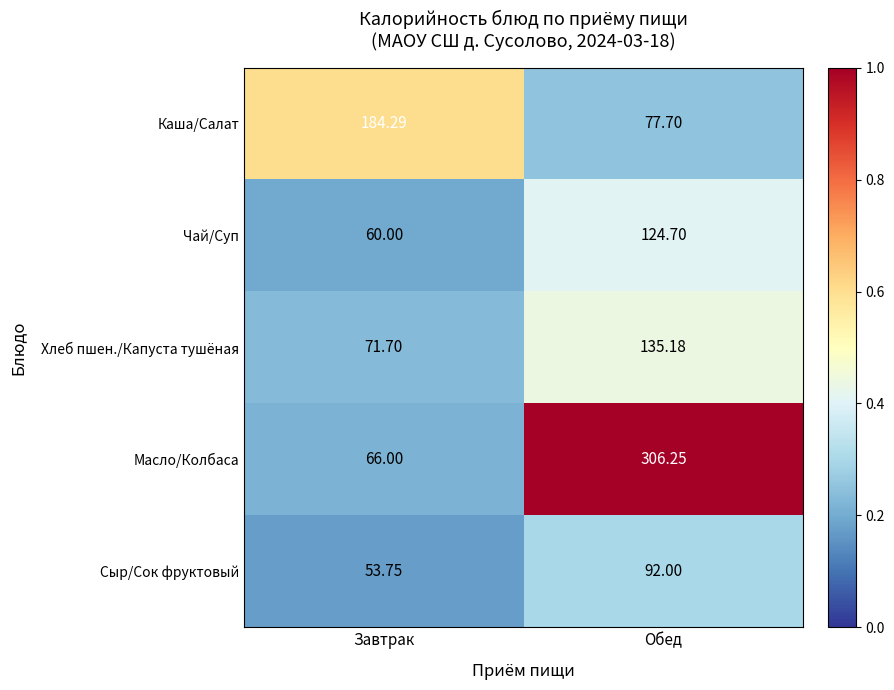

Which series has the widest spread of values?

Масло/Колбаса